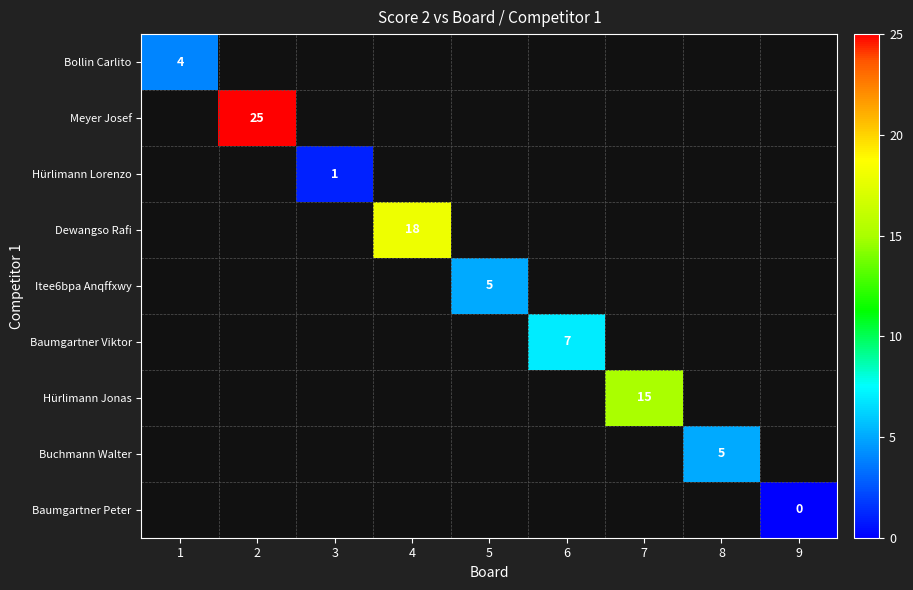

Is the value of Hürlimann Lorenzo at 3 greater than the value of Meyer Josef at 2?

No